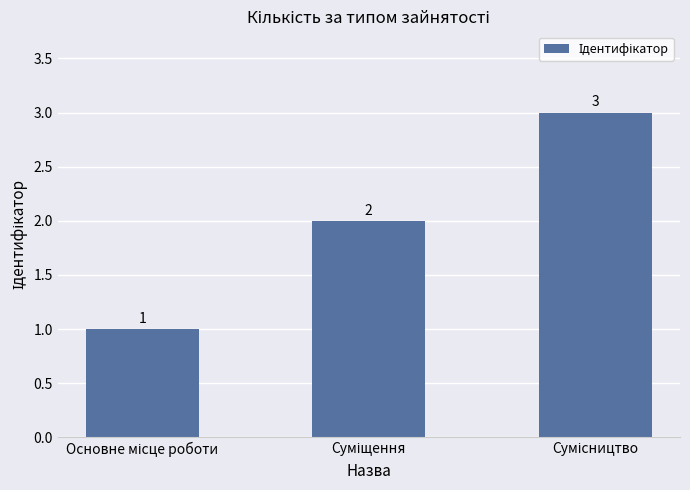

How many distinct data groups are displayed?

1